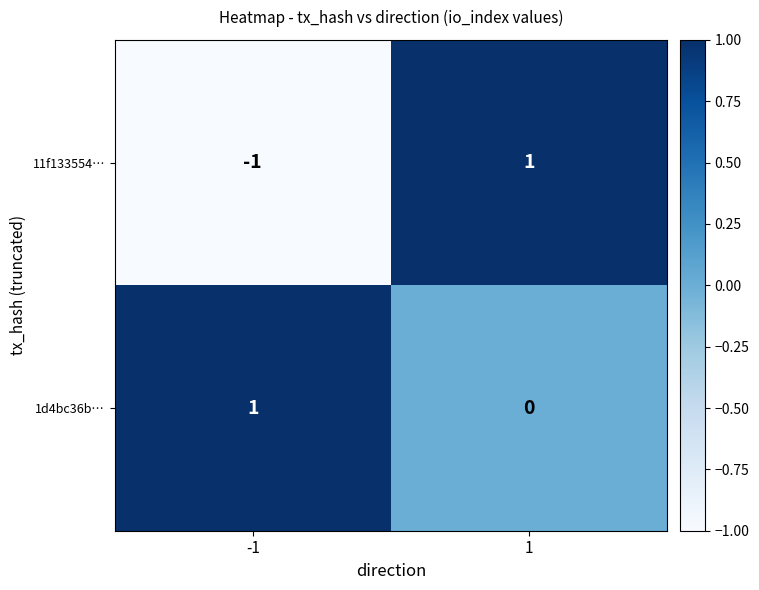

Rank the series by their average value, from highest to lowest.

1d4bc36b…, 11f133554…